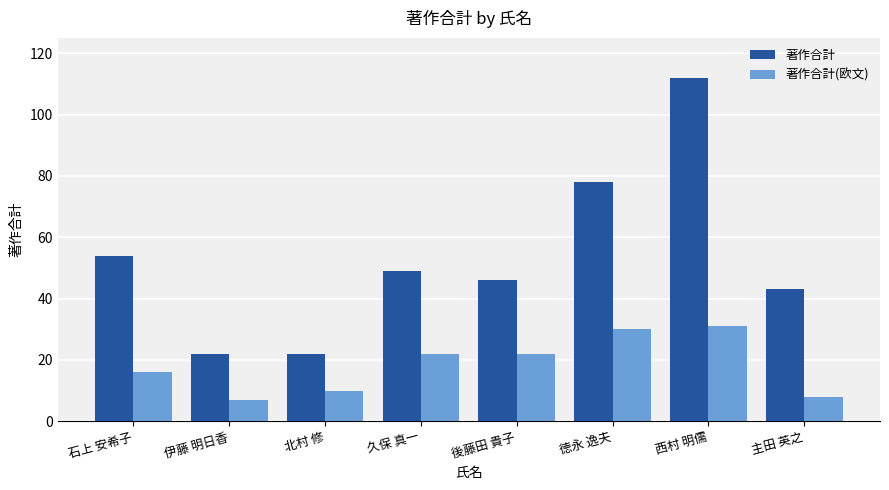

What is the maximum value for 著作合計(欧文)?

31